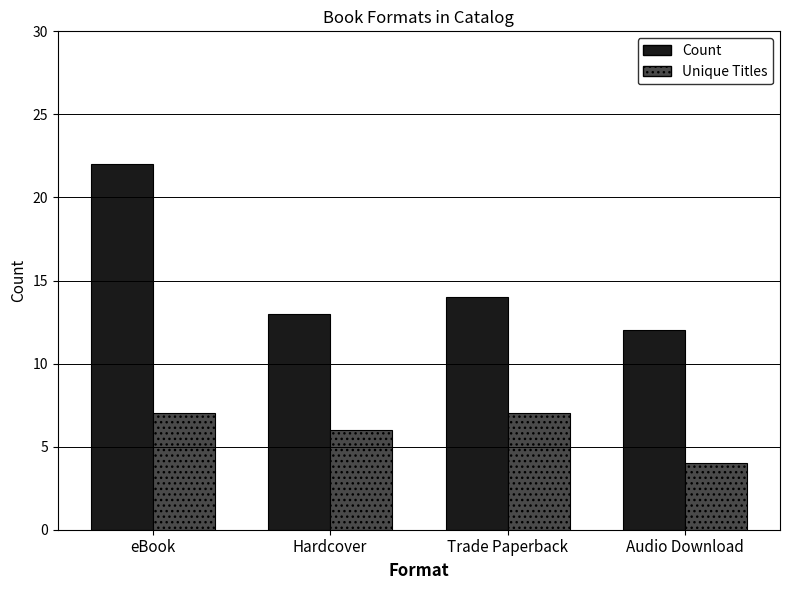

Reading left to right, list all the values displayed in this chart.

Count: 22	13	14	12
Unique Titles: 7	6	7	4